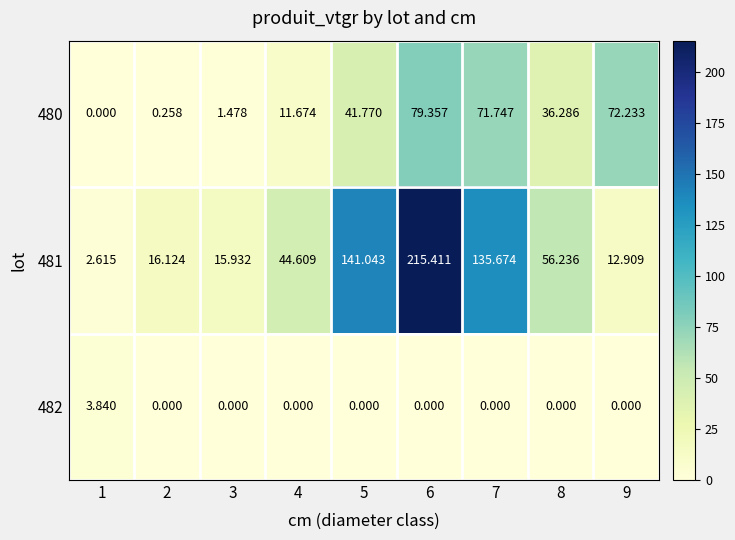

Is the value of 482 at 2 greater than the value of 480 at 9?

No